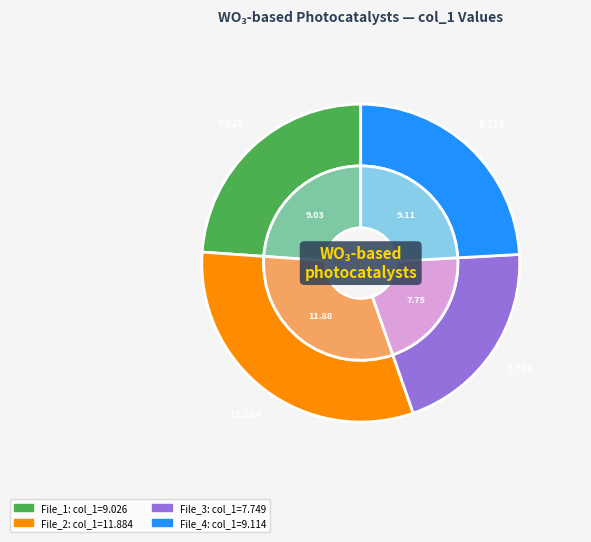

Is there any slice that represents more than half of the pie?

No